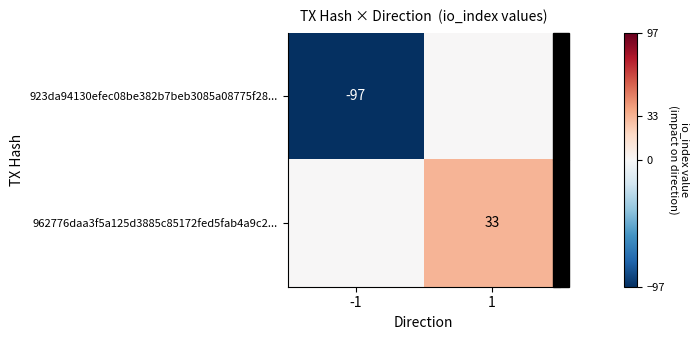

What is the greatest value displayed?

33